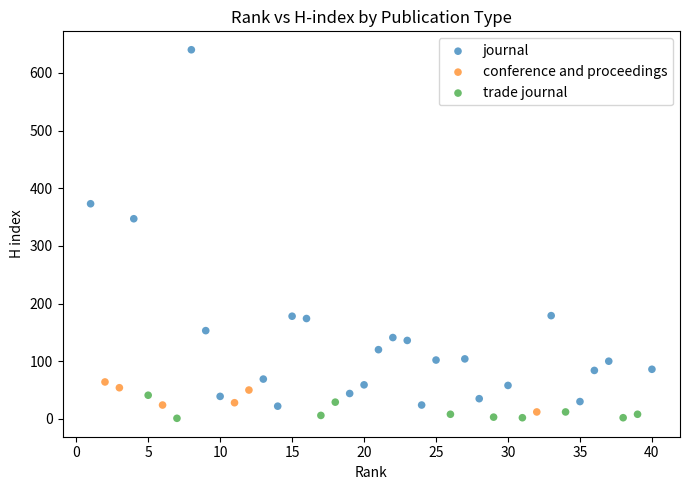

What are all the series names shown in the legend?

journal, conference and proceedings, trade journal